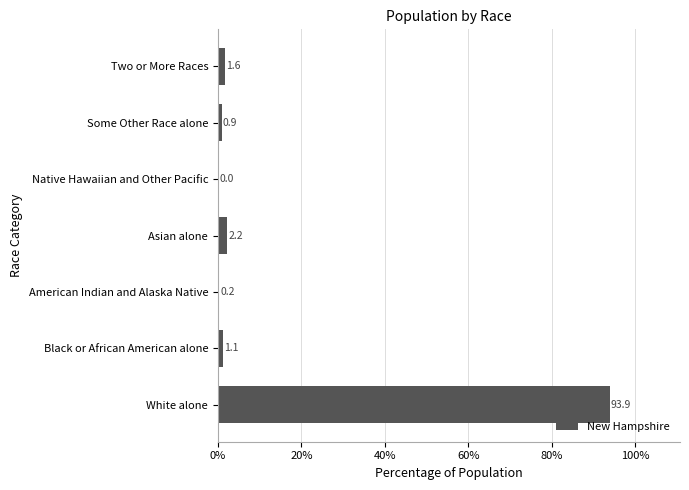

True or false: the data shows 2.2 at Asian alone.

True